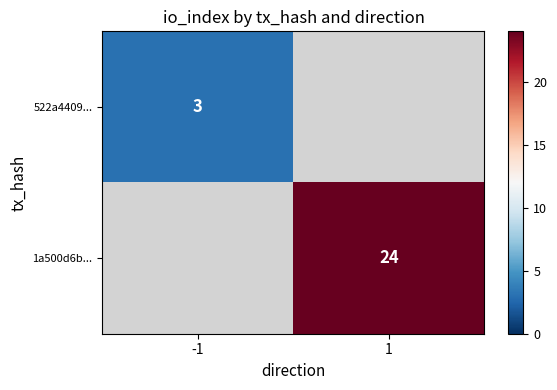

The value of 522a4409... at -1 is 3. True or false?

True